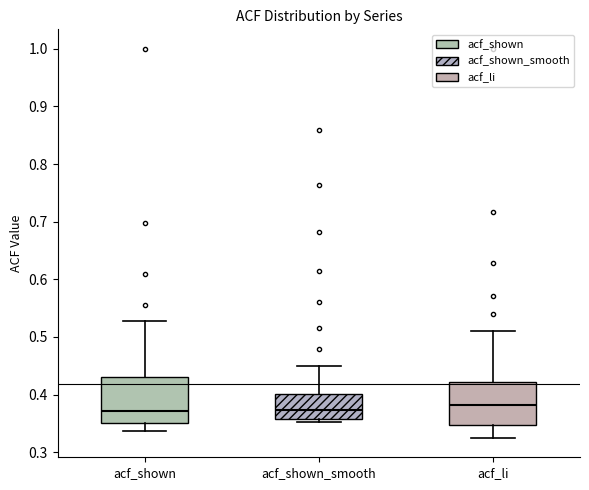

Where does the median line of the box for acf_shown sit on the y-axis? The values are not printed on the chart, so give them approximately, as read against the axis.

0.37